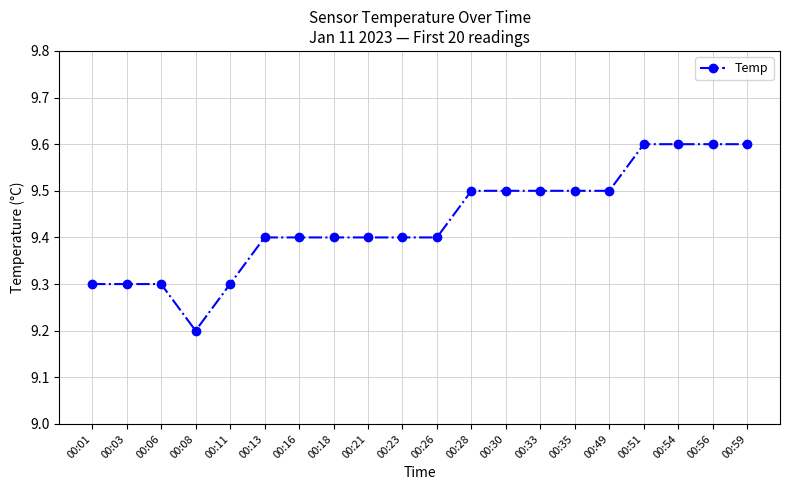

What is the average value?

9.4